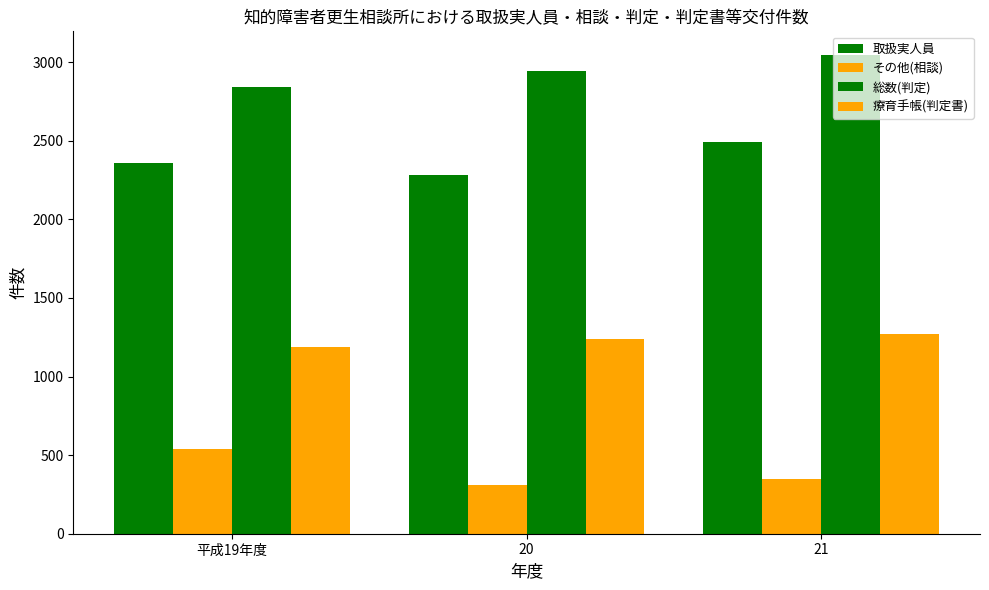

How many bars are there in each group?

4